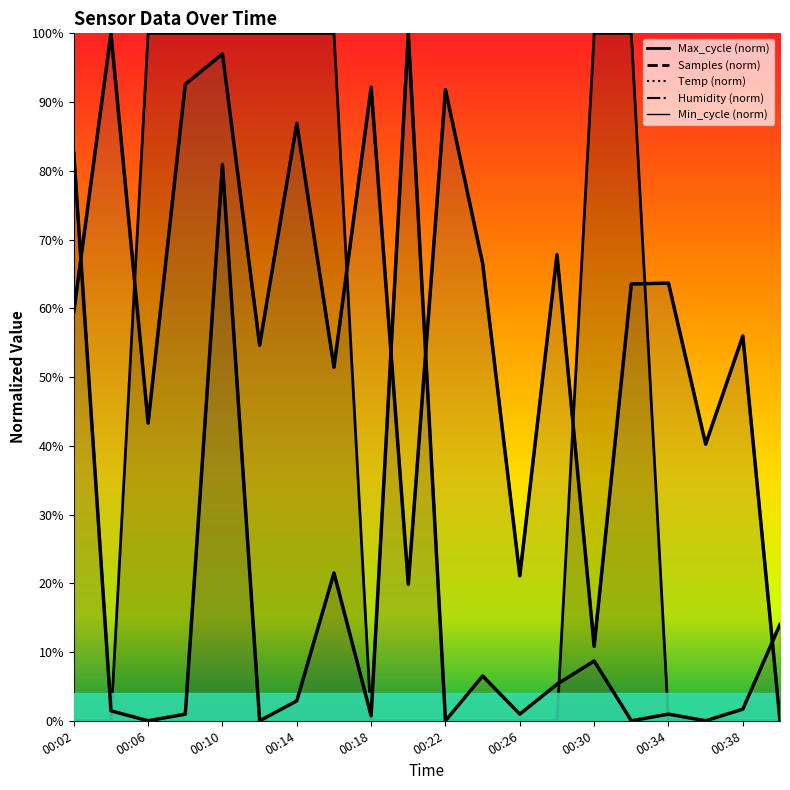

Rank the categories by Samples (norm) value from highest to lowest.

00:06, 00:18, 00:14, 00:34, 10, 00:26, 13, 11, 16, 15, 00:02, 18, 00:22, 00:30, 00:10, 17, 12, 00:38, 14, 19